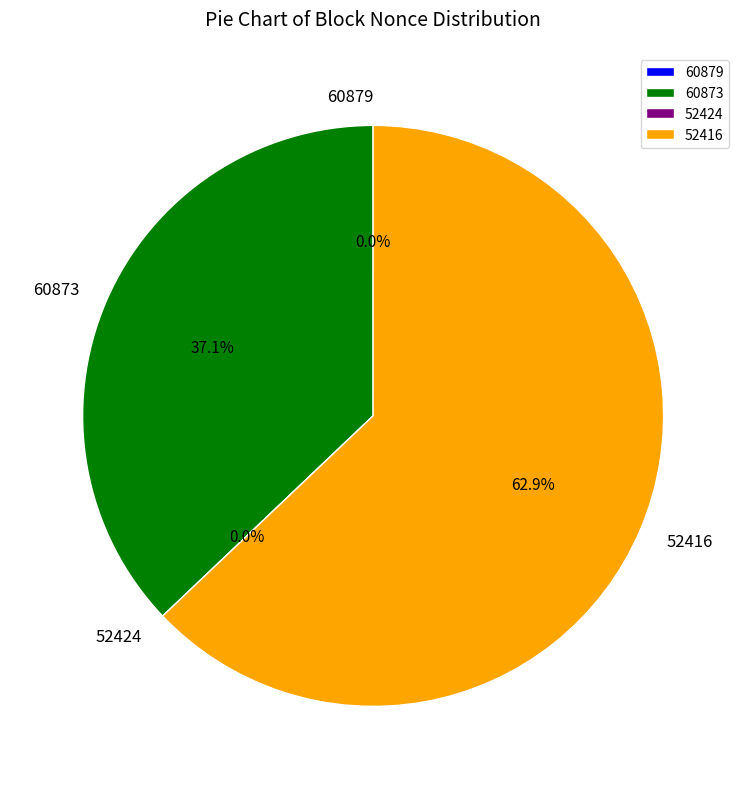

True or false: 52424 accounts for 1% of the total.

False